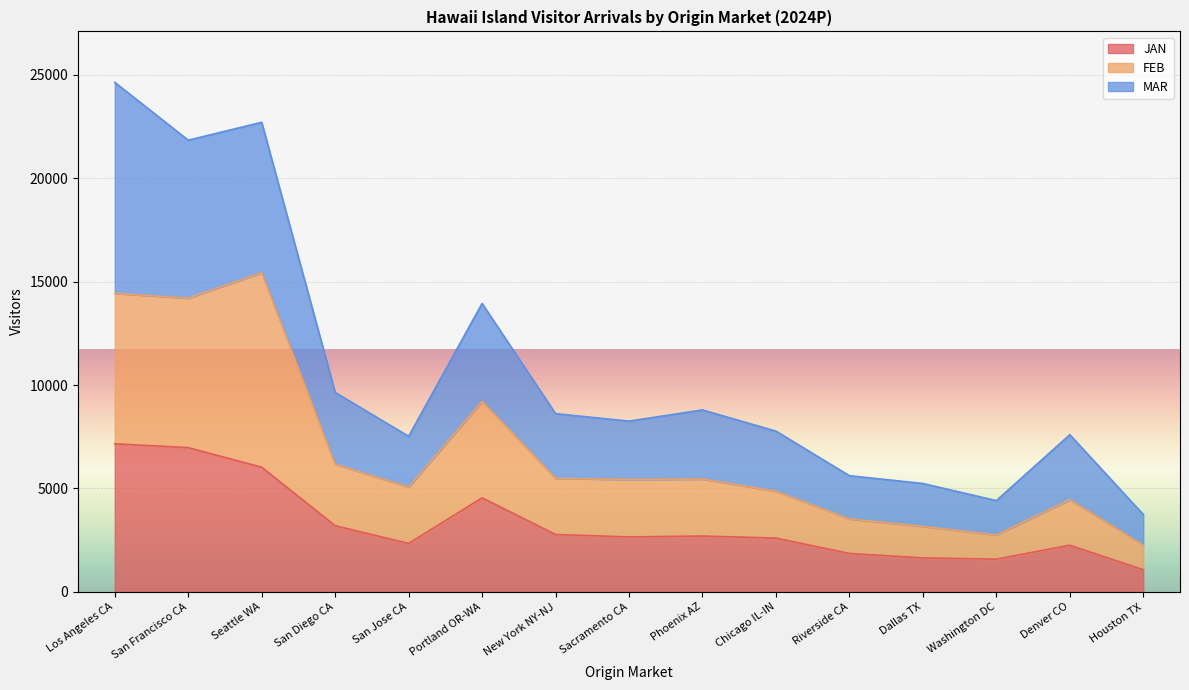

What is the label of the 15th point from the right?

Los Angeles CA